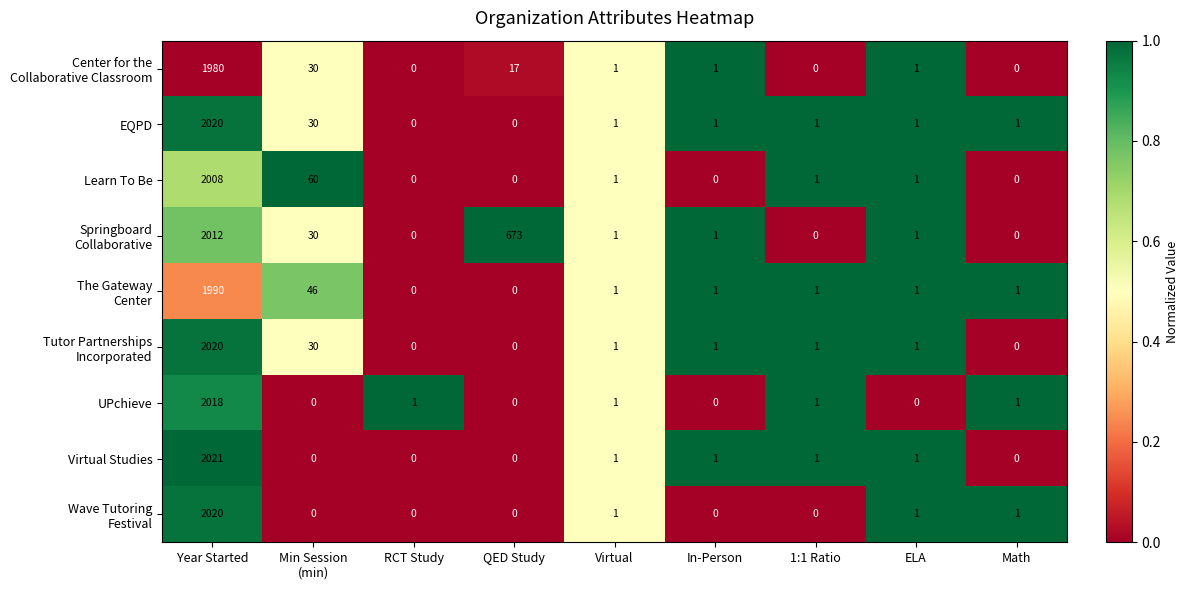

What is the sum of all EQPD values?

2055